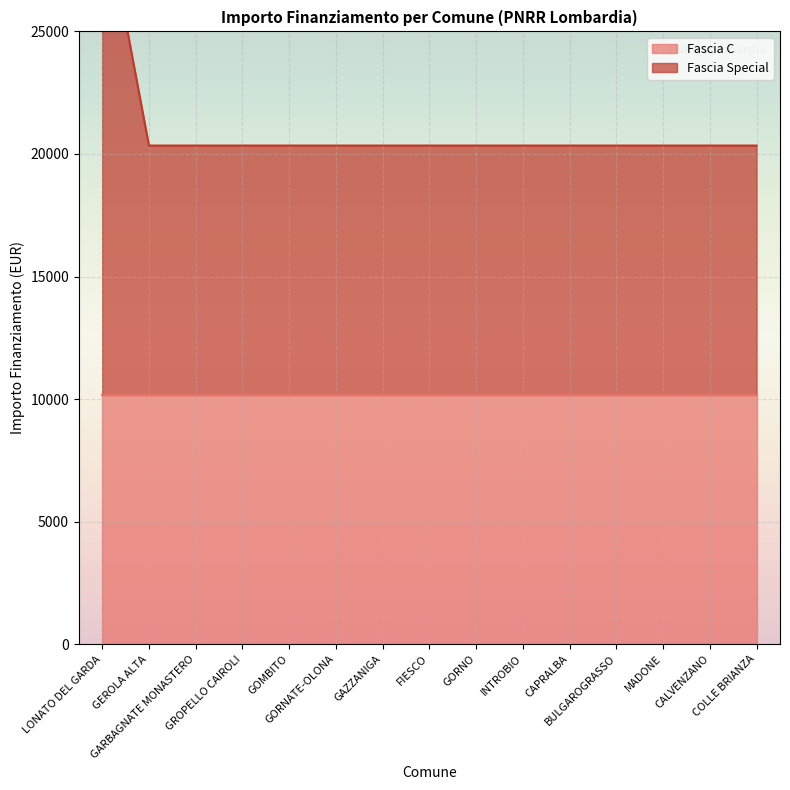

What is the difference between the maximum and minimum values?

10172